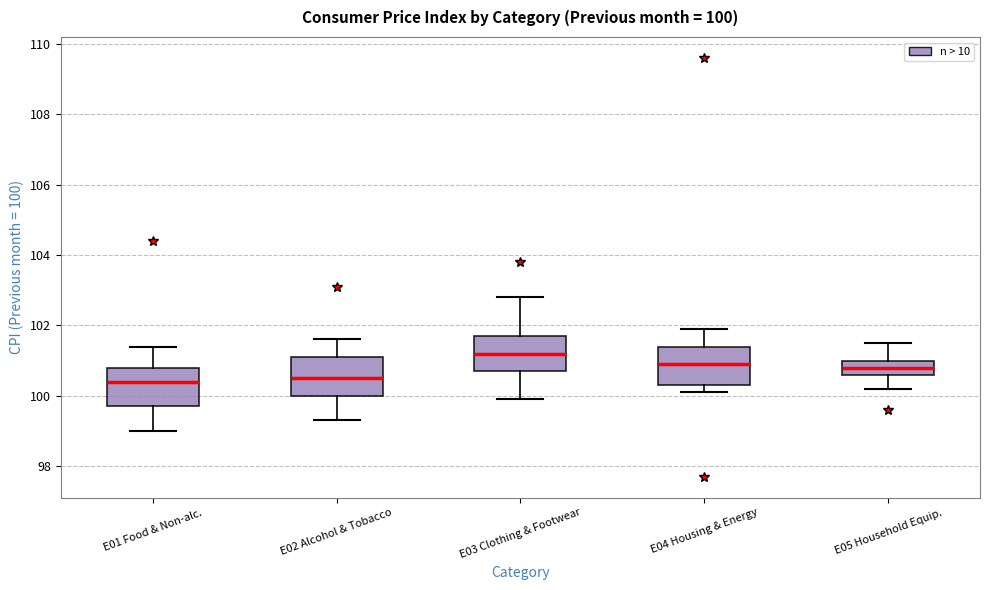

Which box has the highest median line?

E03 Clothing & Footwear